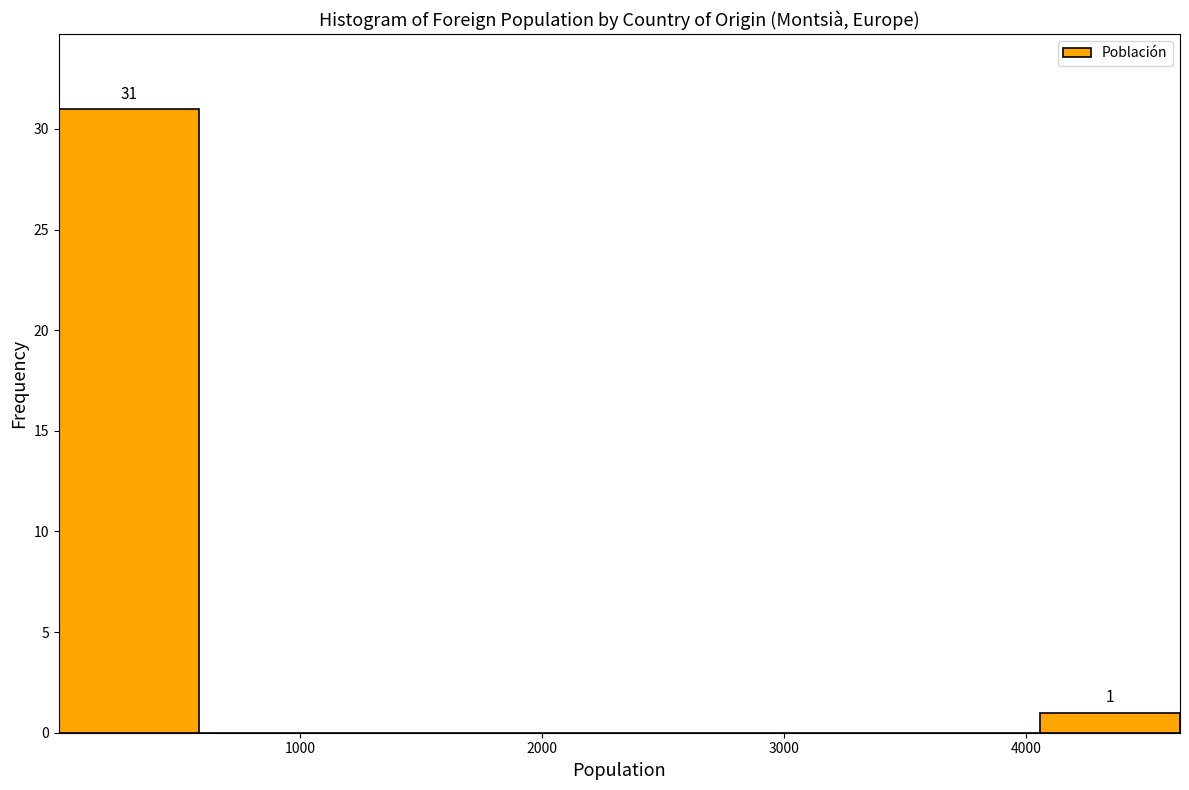

Which range on the x-axis has the tallest bar?

0 to 600